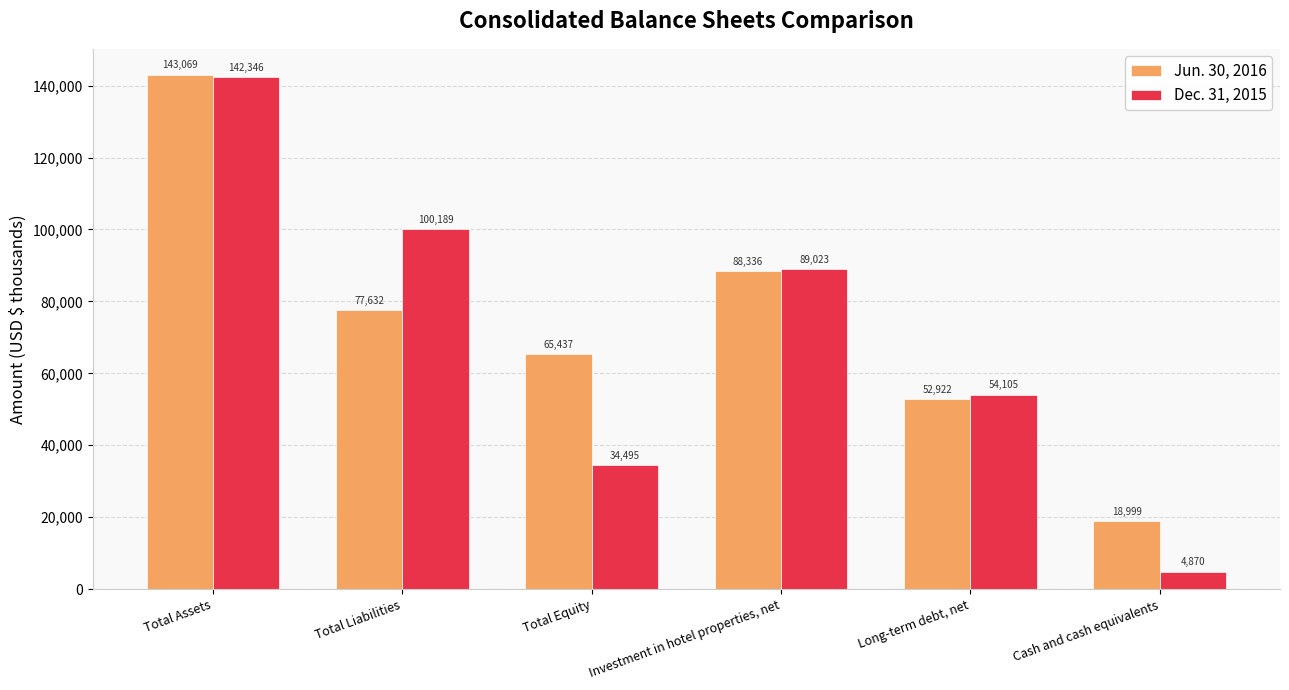

At which label is Jun. 30, 2016 closest to 81034?

Total Liabilities